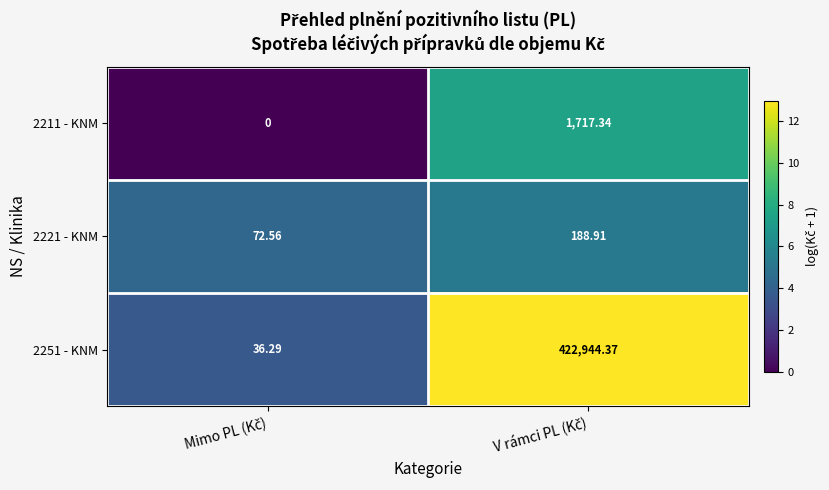

At which category does the chart reach its minimum across all series?

Mimo PL (Kč)